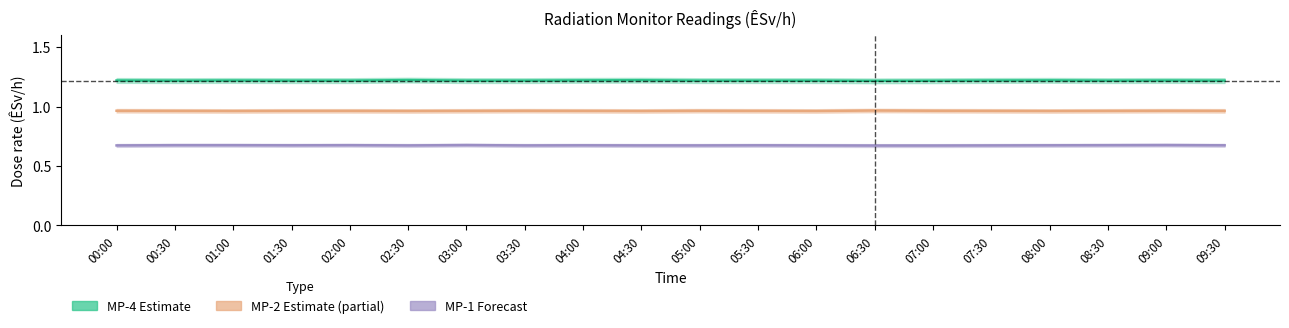

How many interior local peaks does the MP-4 series have?

5